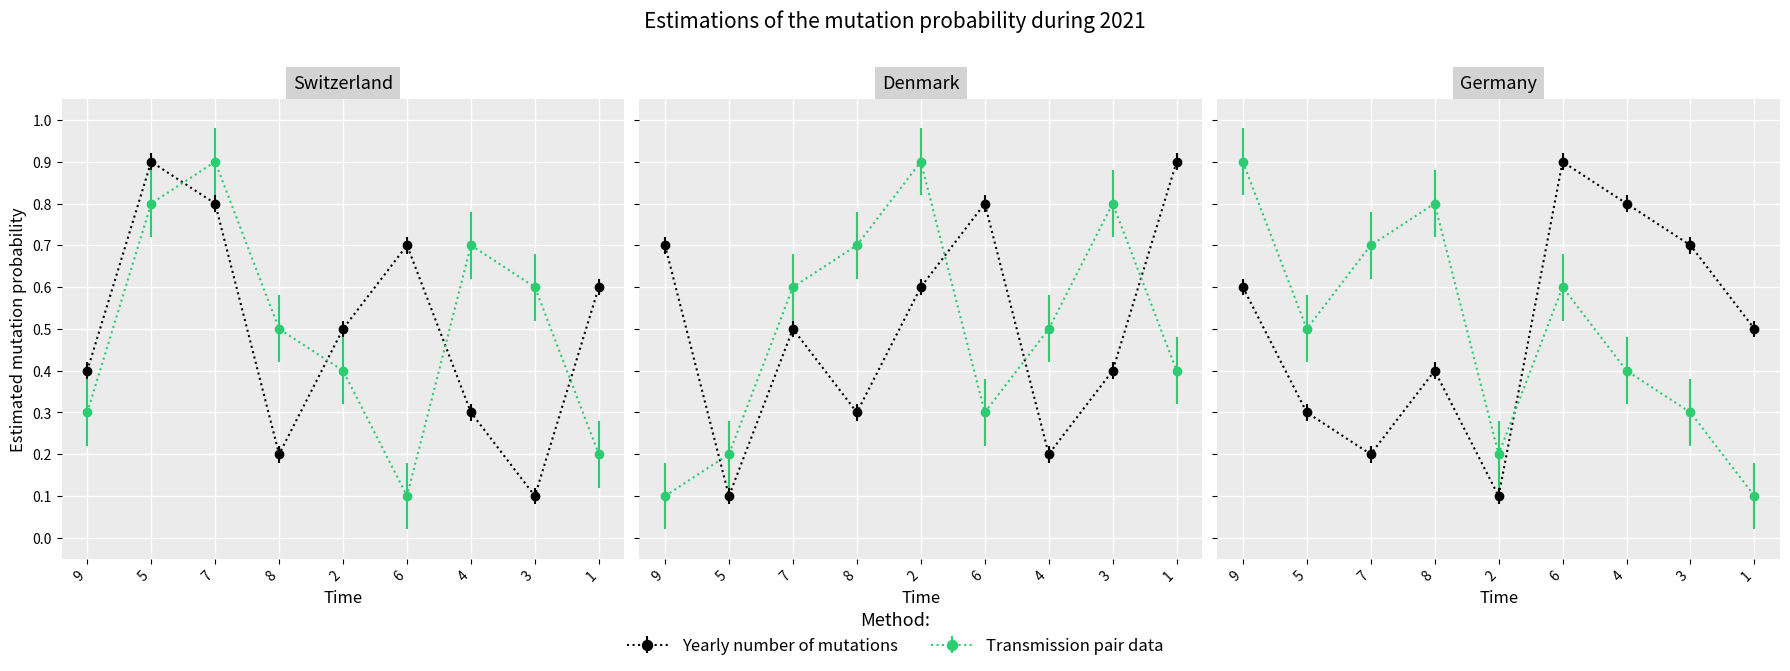

Rank the series at 9 from lowest to highest value.

col_9, col_7, col_4, col_6, col_5, col_2